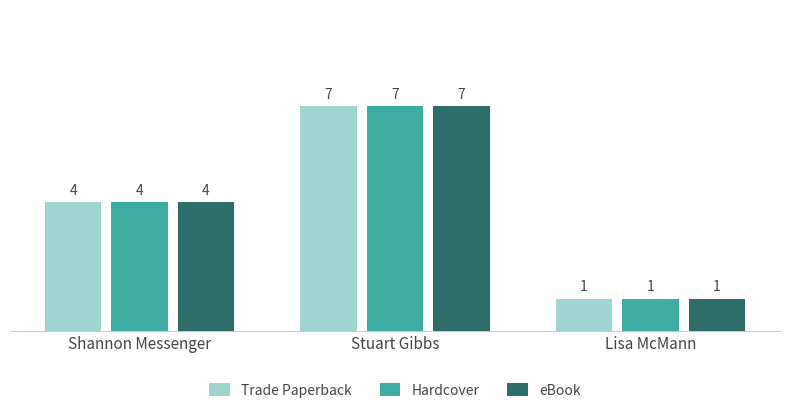

How many bars are there in total?

9